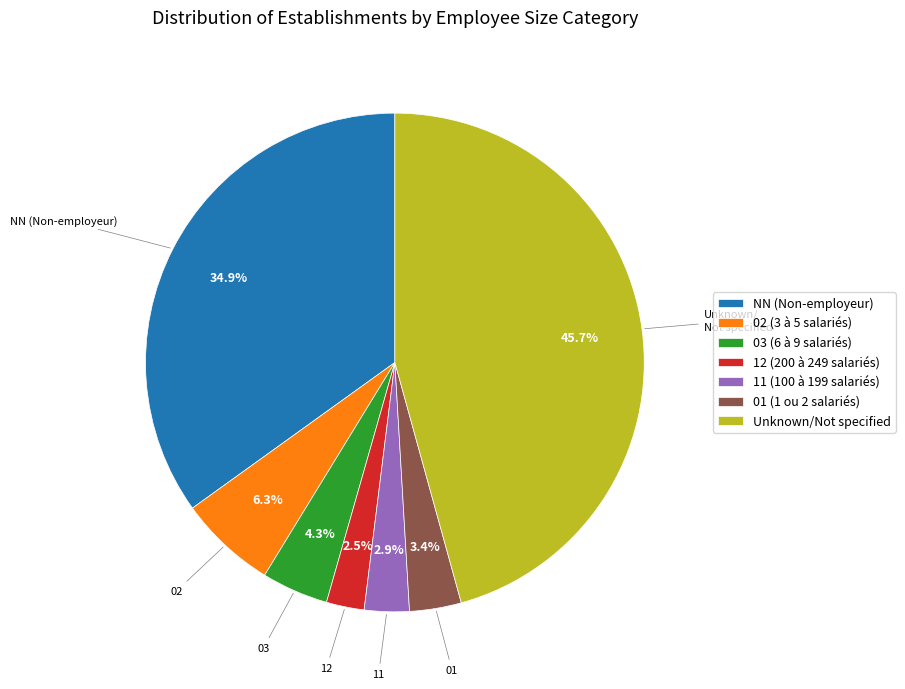

How many slices are in this pie chart?

7